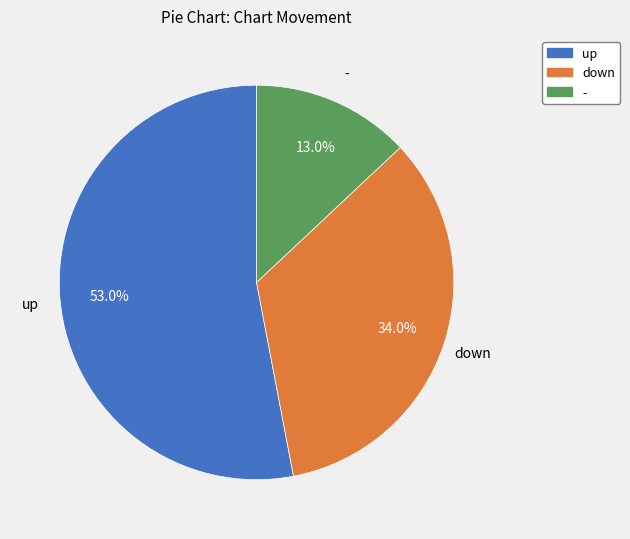

To the nearest percent, what percentage of the pie is up?

53%